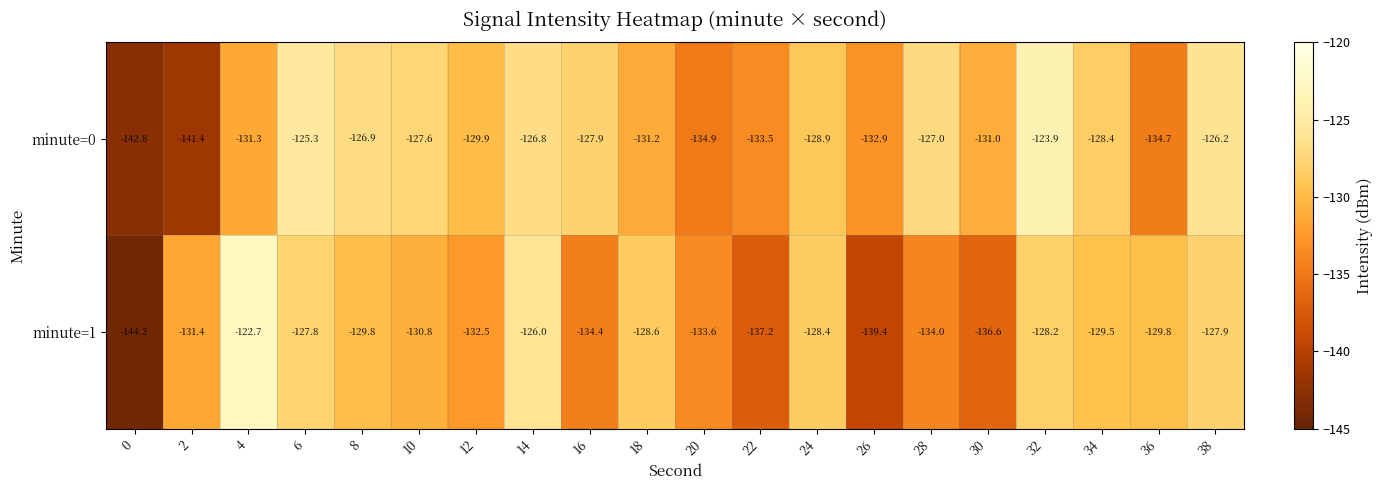

The minute=0 series shows -131.3 at 4. True or false?

True